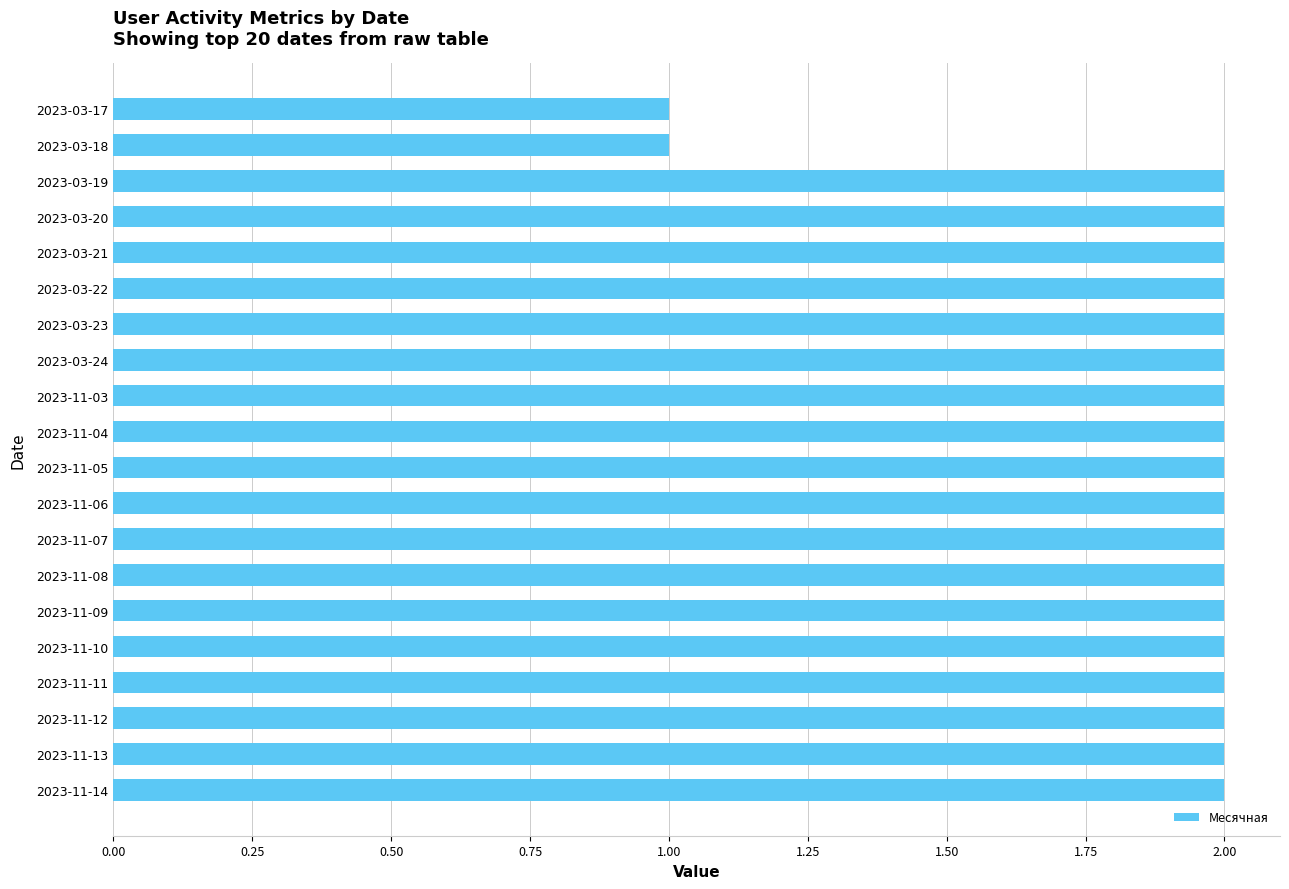

Reading bottom to top, extract all data points from this chart.

2023-11-14=2	2023-11-13=2	2023-11-12=2	2023-11-11=2	2023-11-10=2	2023-11-09=2	2023-11-08=2	2023-11-07=2	2023-11-06=2	2023-11-05=2	2023-11-04=2	2023-11-03=2	2023-03-24=2	2023-03-23=2	2023-03-22=2	2023-03-21=2	2023-03-20=2	2023-03-19=2	2023-03-18=1	2023-03-17=1